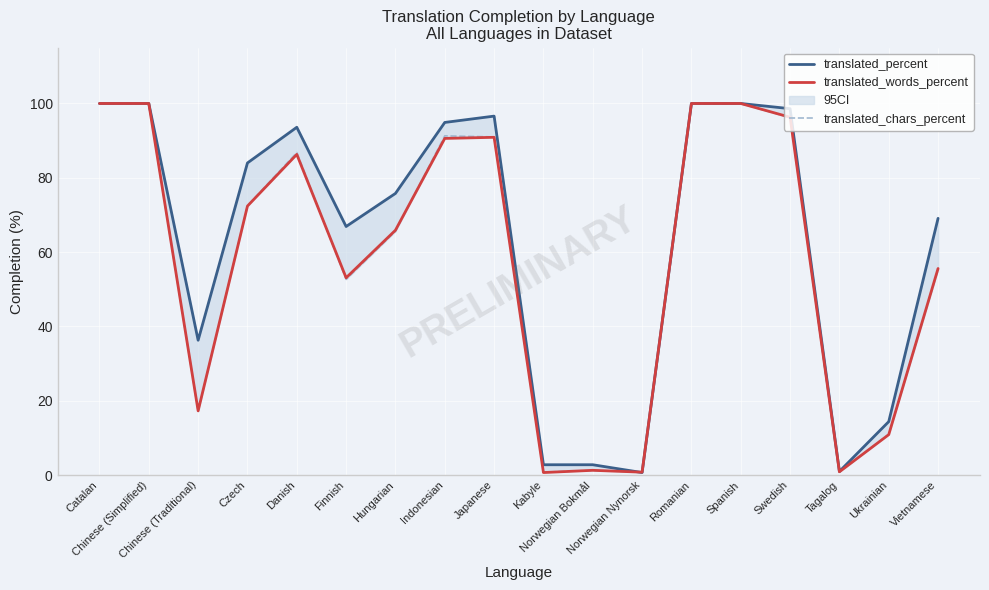

How many data points in translated_percent are less than 84?

9